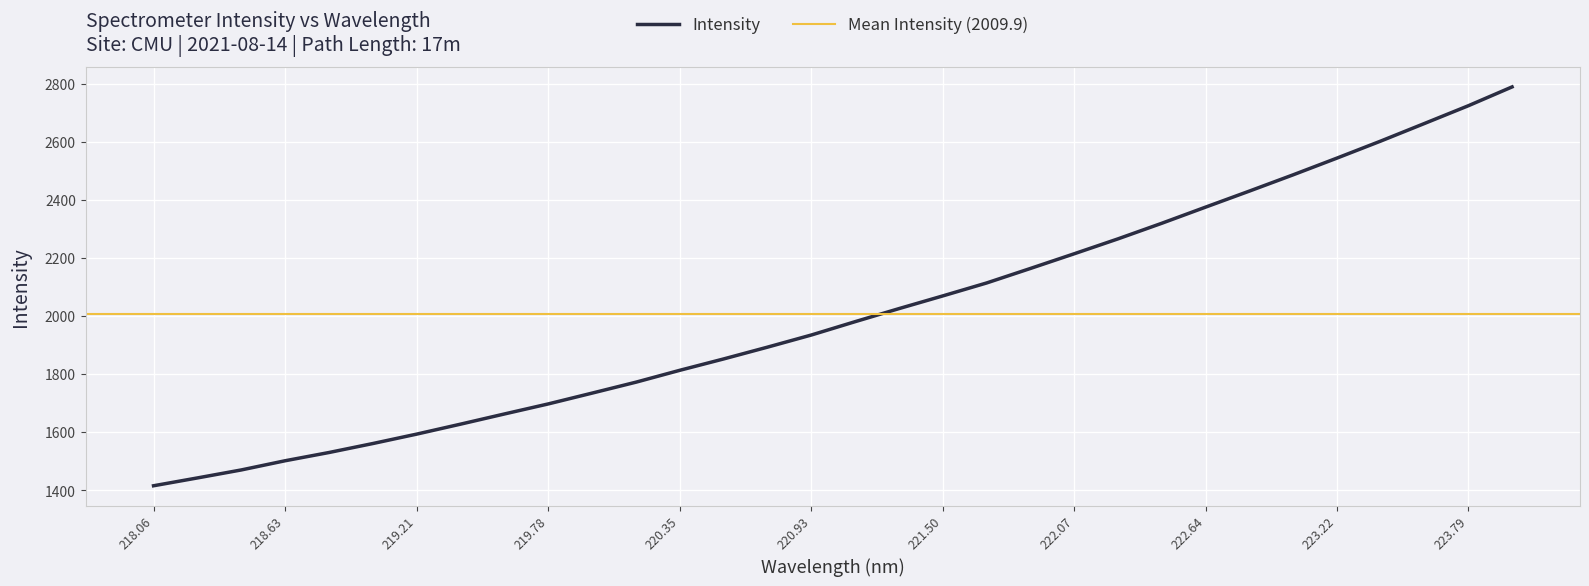

How many data points are above 1982?

16